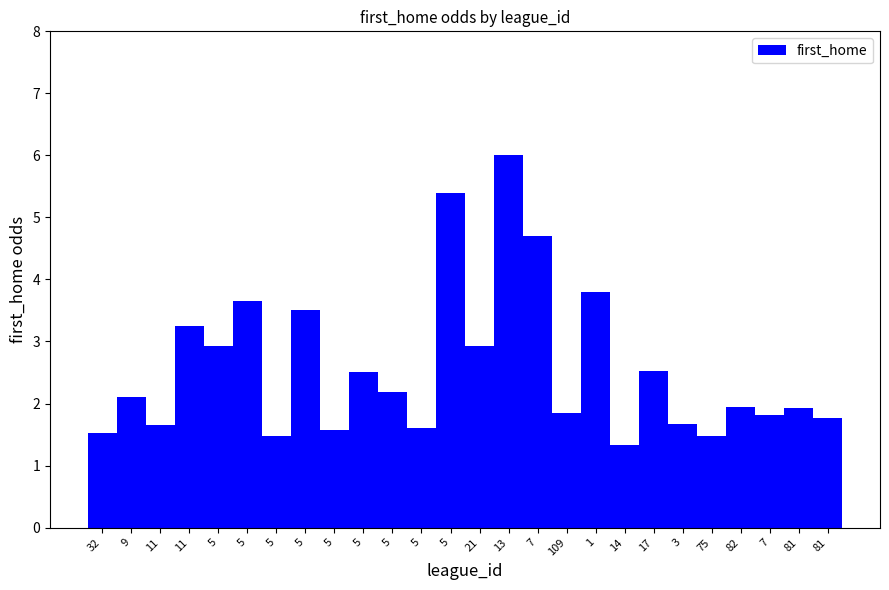

How many bars are there in total?

26